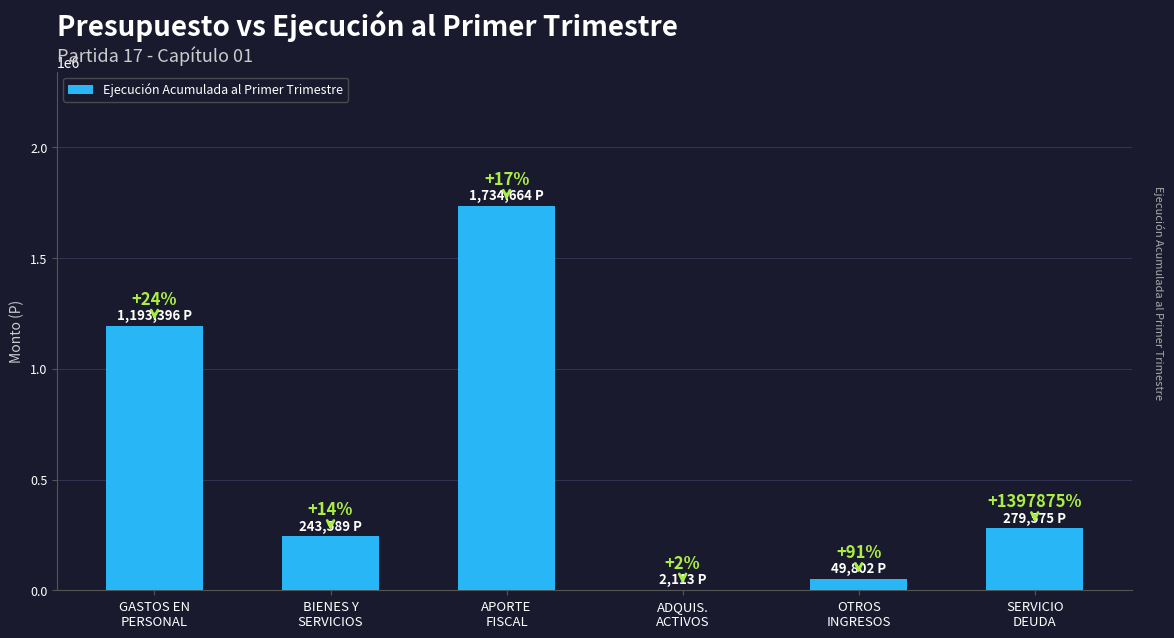

What is the sum of the values at APORTE
FISCAL and GASTOS EN
PERSONAL?

2928060